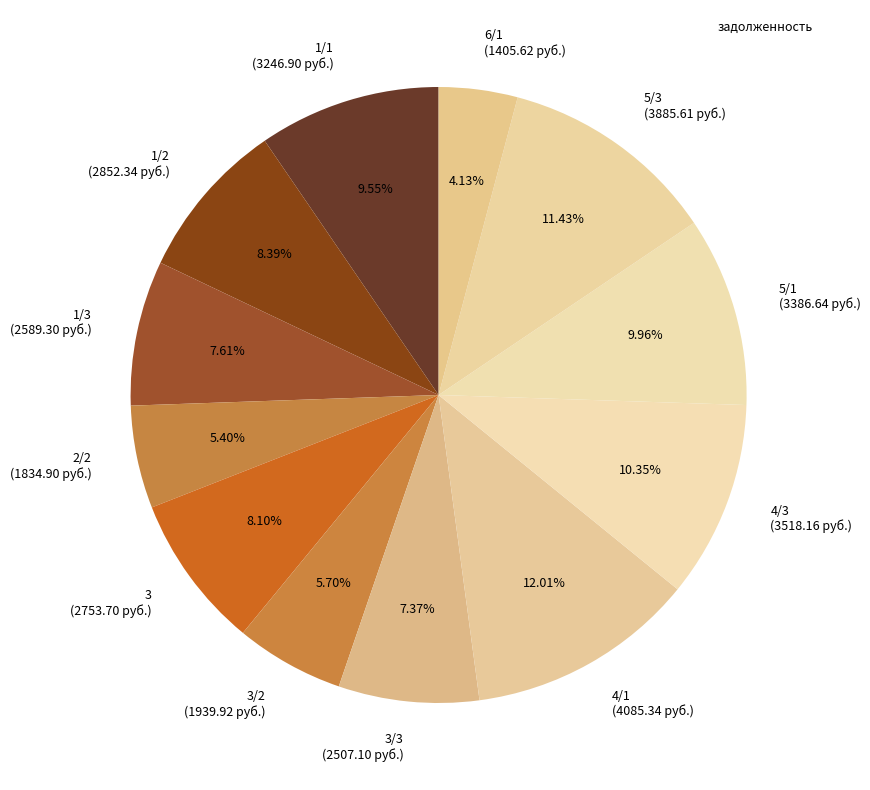

Which has a higher value, 1/1 (3246.90 руб.) or 4/3 (3518.16 руб.)?

4/3 (3518.16 руб.)